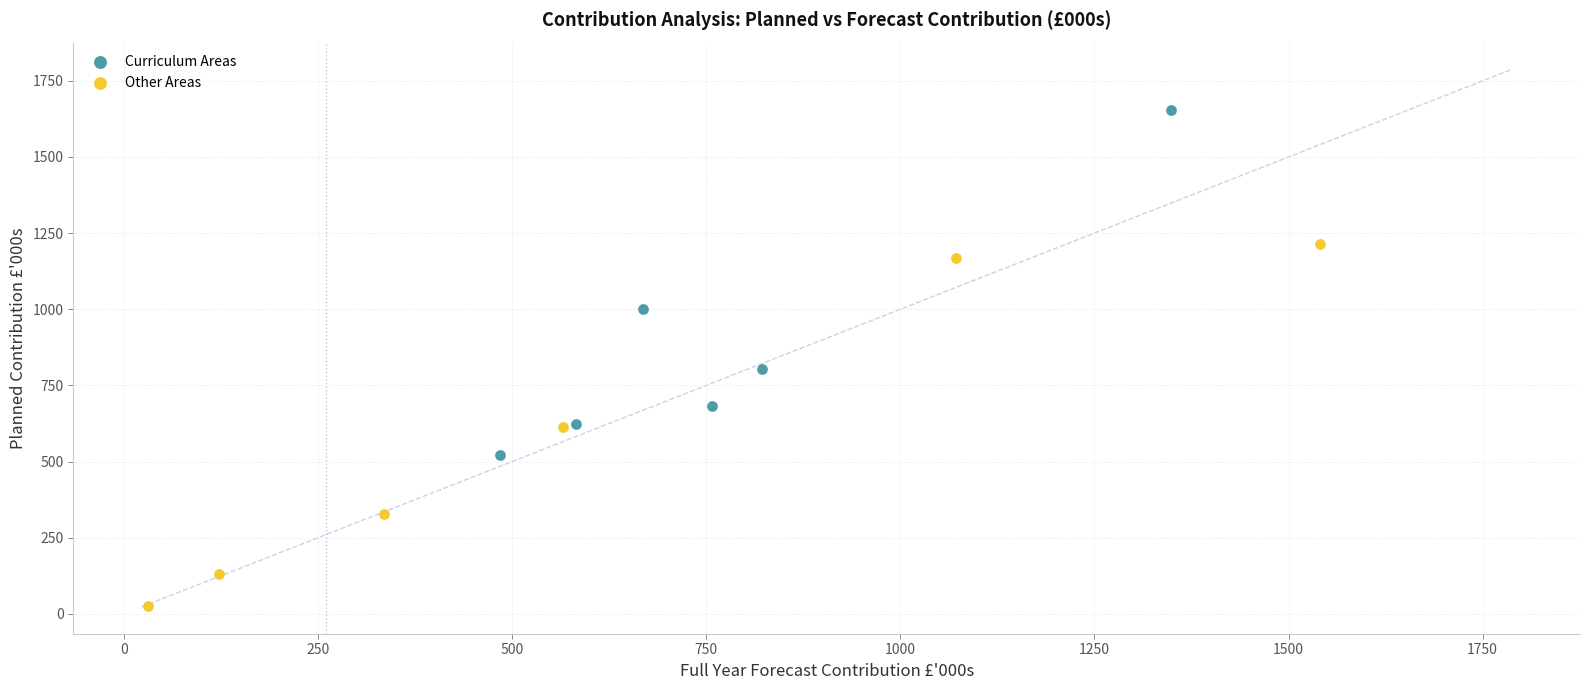

Which series contains the lowest Y value?

Other Areas